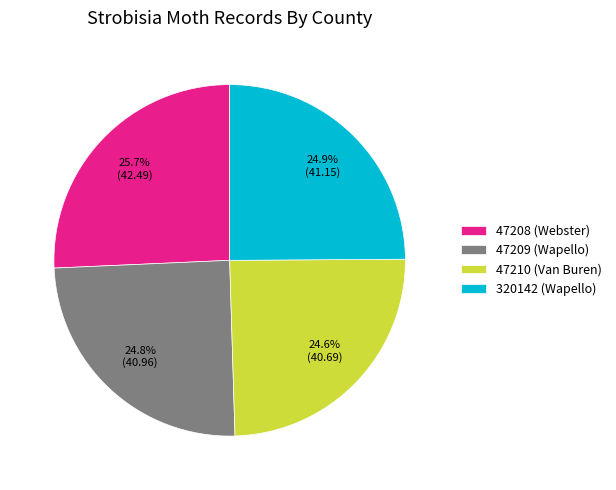

How much of the chart is everything except 47210 (Van Buren)?

75.4%